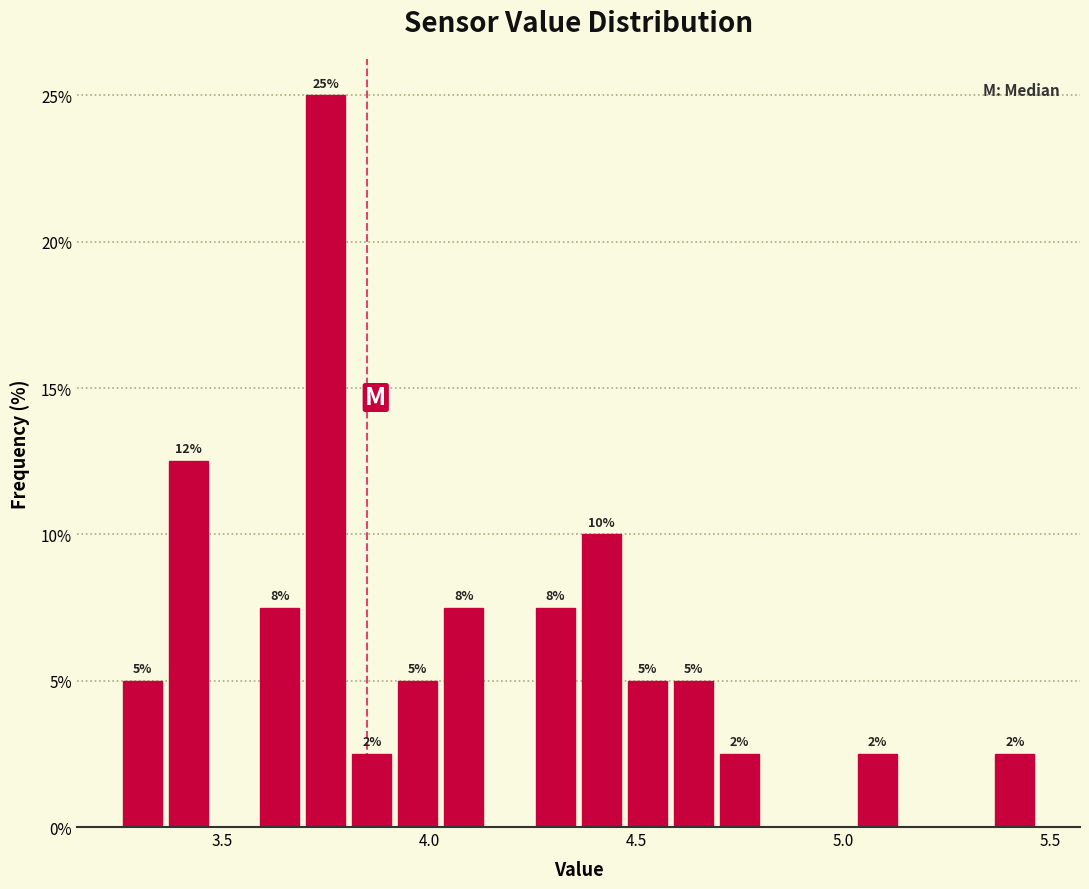

Read against the x-axis, roughly where is the centre of the tallest bar?

3.75